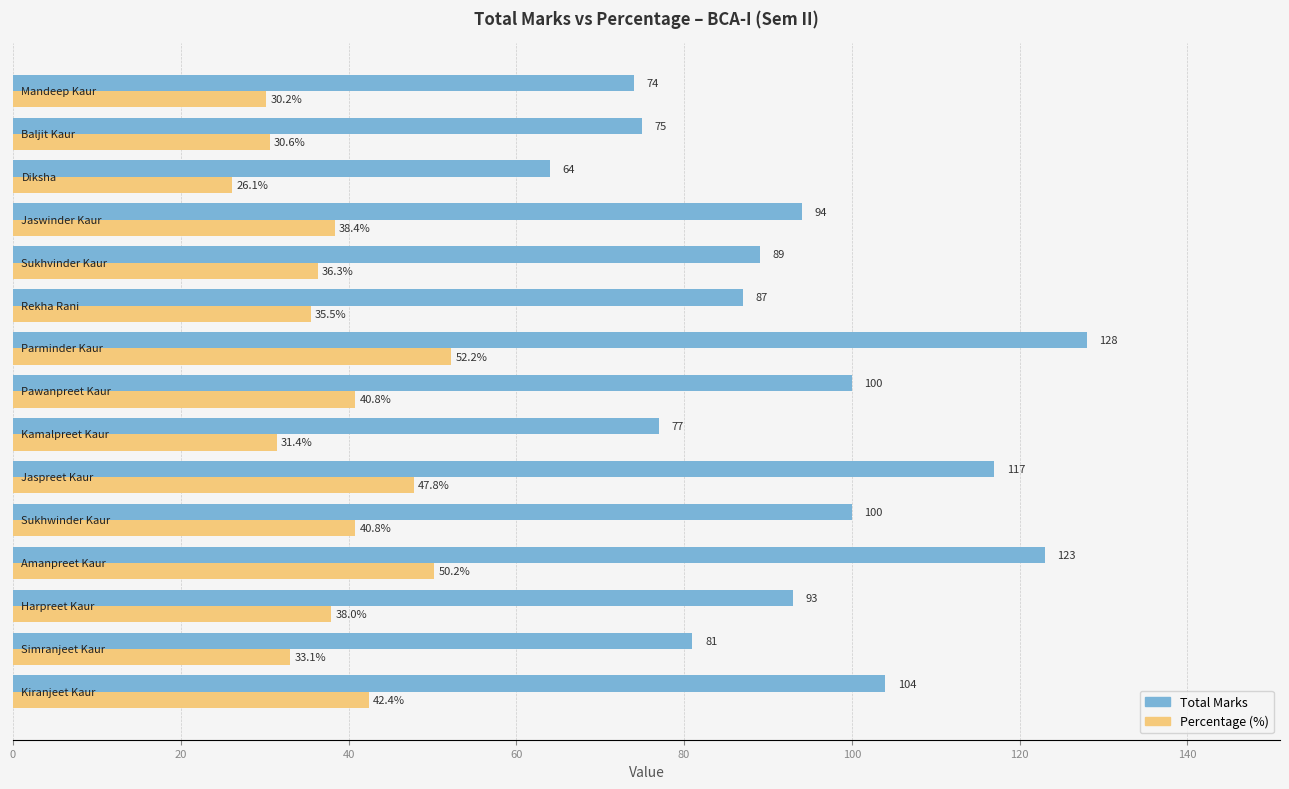

What is the minimum value shown in the chart?

26.1